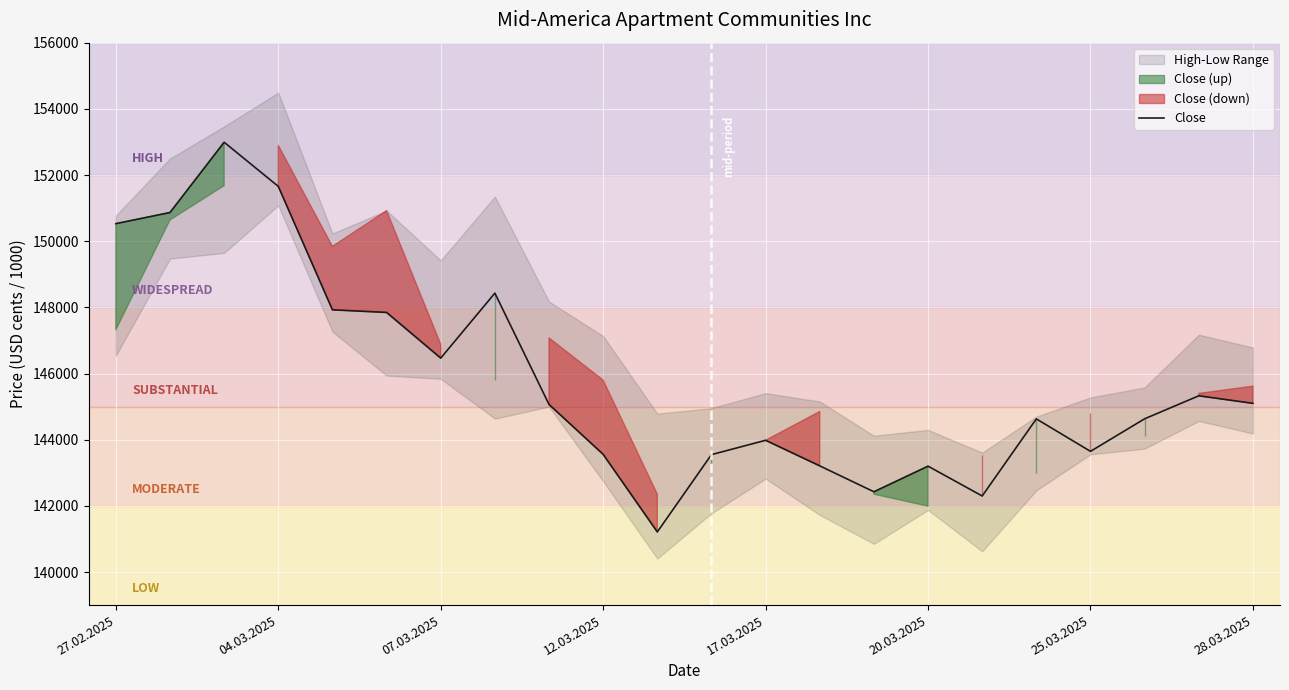

What is the difference between the second highest and second lowest values?

9358